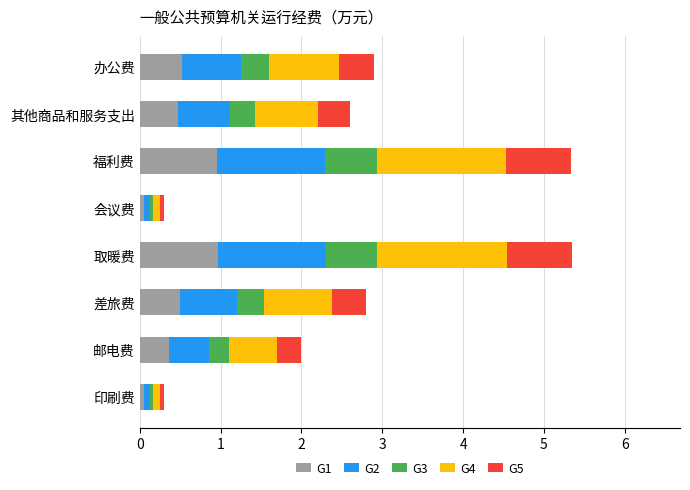

What is the average value of the G1 series?

0.5